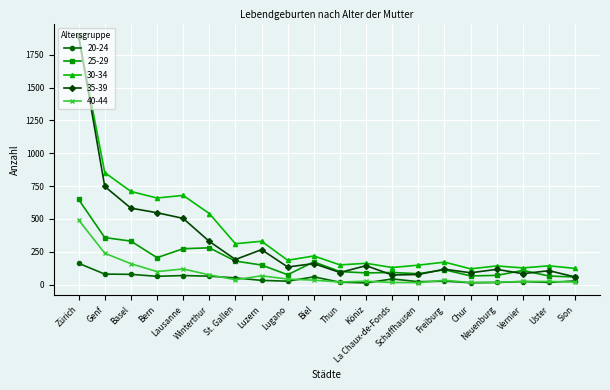

Is the value of 35-39 at Genf greater than the value of 30-34 at Vernier?

Yes